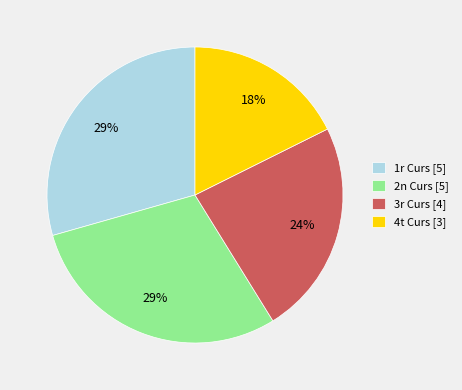

Does any single category account for the majority?

No